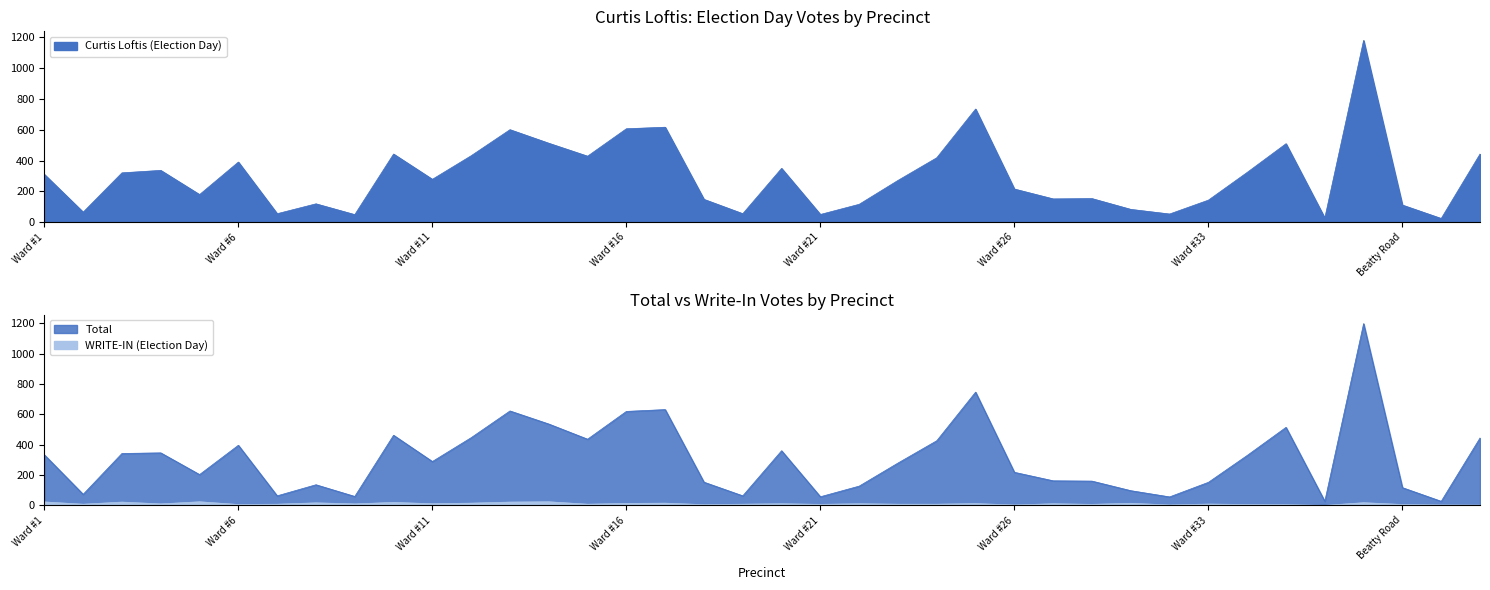

Where is the first local minimum for Total?

Ward #2